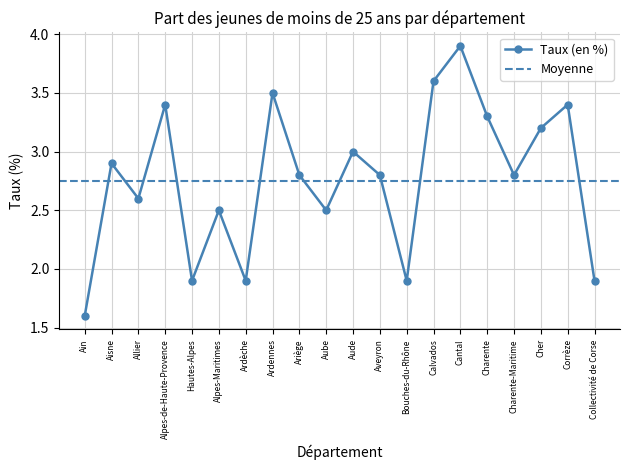

What is the label of the 16th point from the left?

Charente